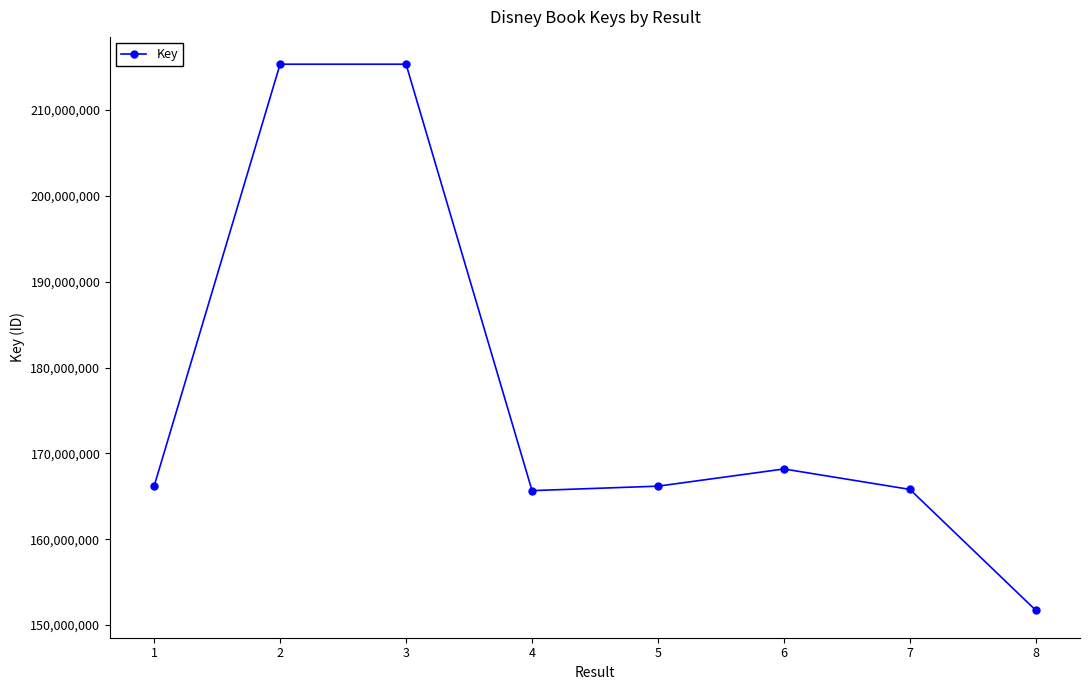

How many points are higher than both their immediate neighbors (excluding endpoints)?

2